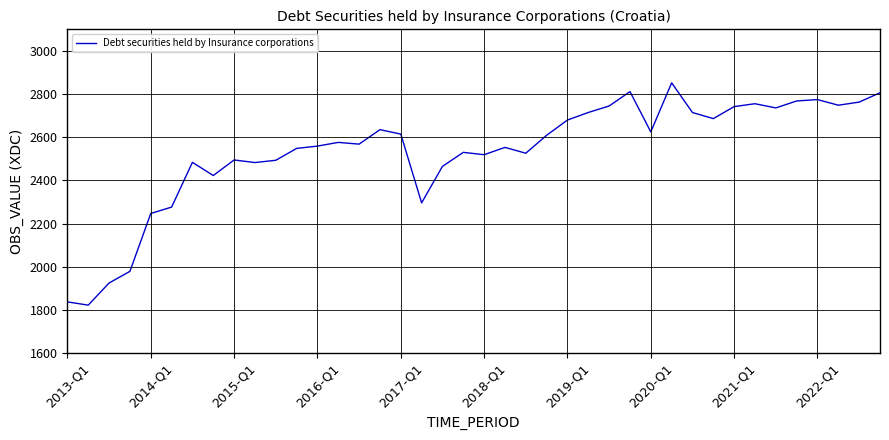

What is the greatest value displayed?

2852.1